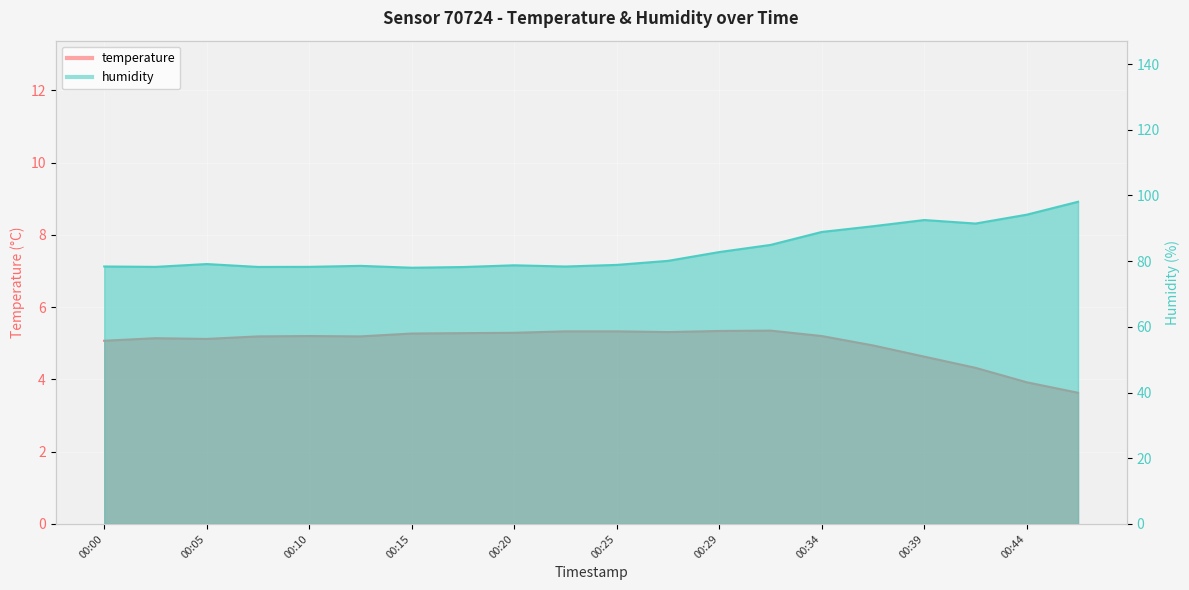

How many interior local peaks does the temperature series have?

3